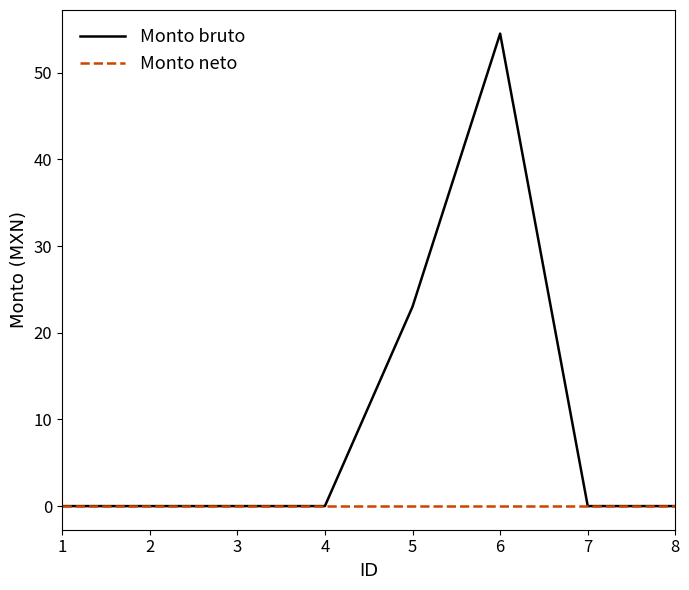

What is the difference between the maximum and second lowest values in the Monto bruto series?

54.5